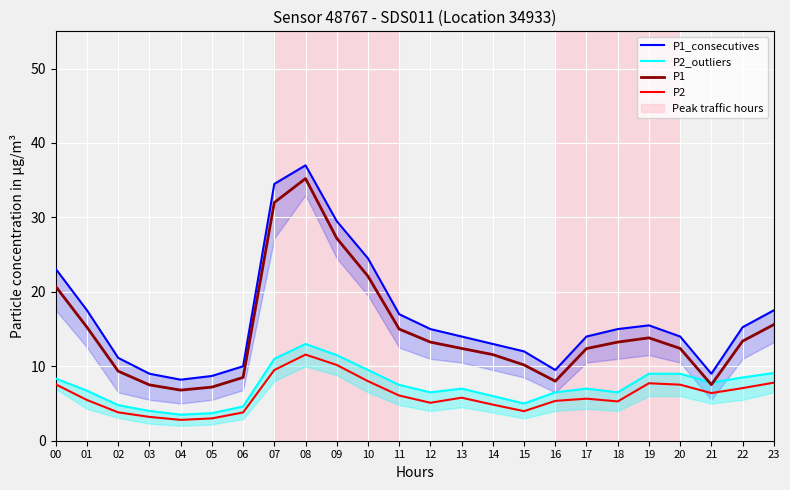

What is the value of the P2 point at the 5th from the left?

2.8